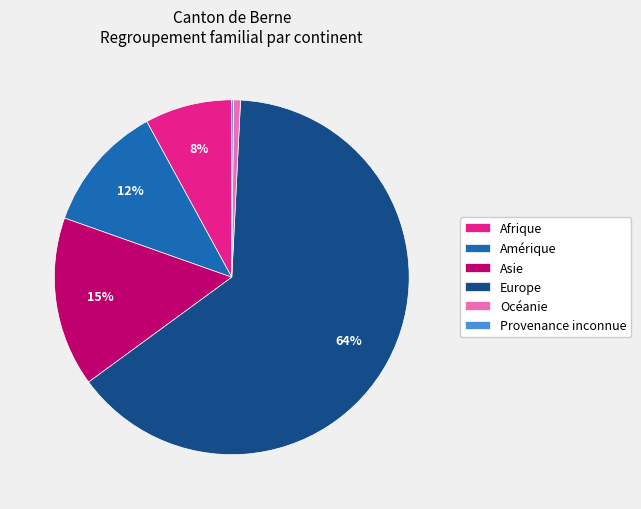

To the nearest percent, what is the difference between the largest and smallest slice percentages?

64%